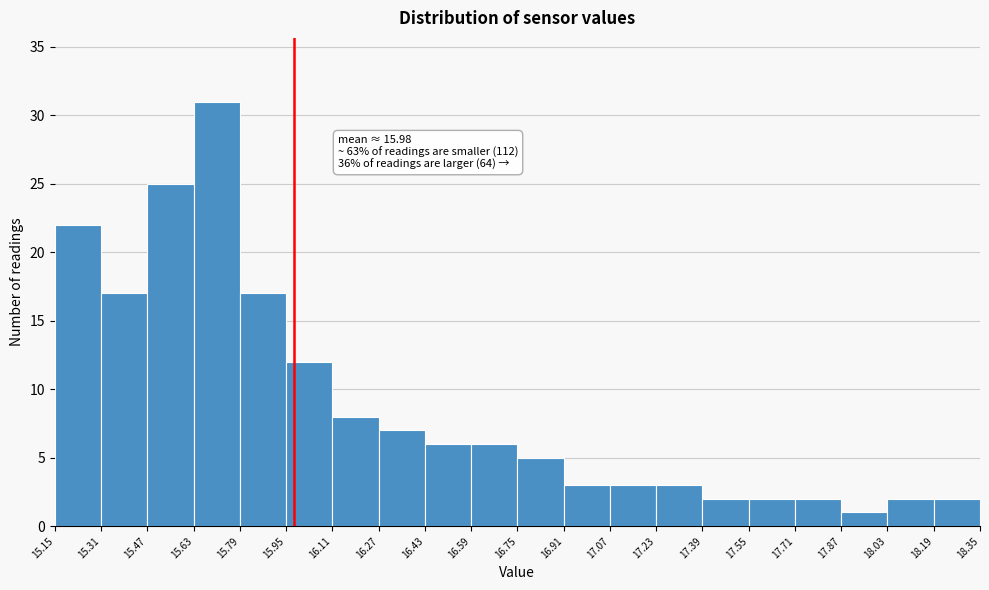

Which range on the x-axis has the tallest bar?

15.63 to 15.79